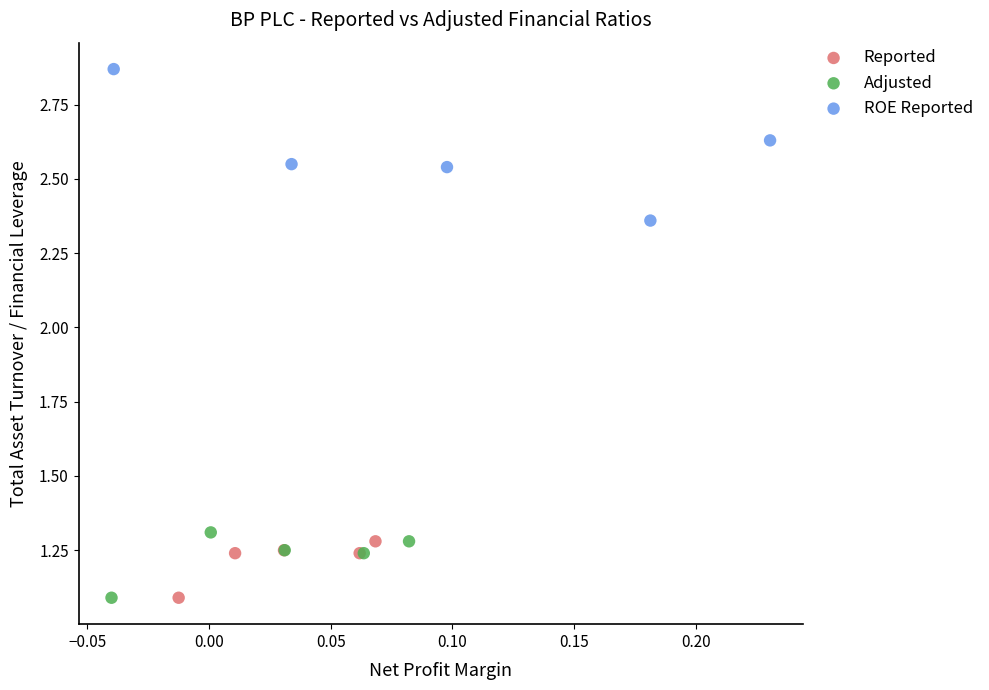

Which series contains the highest Y value?

ROE Reported